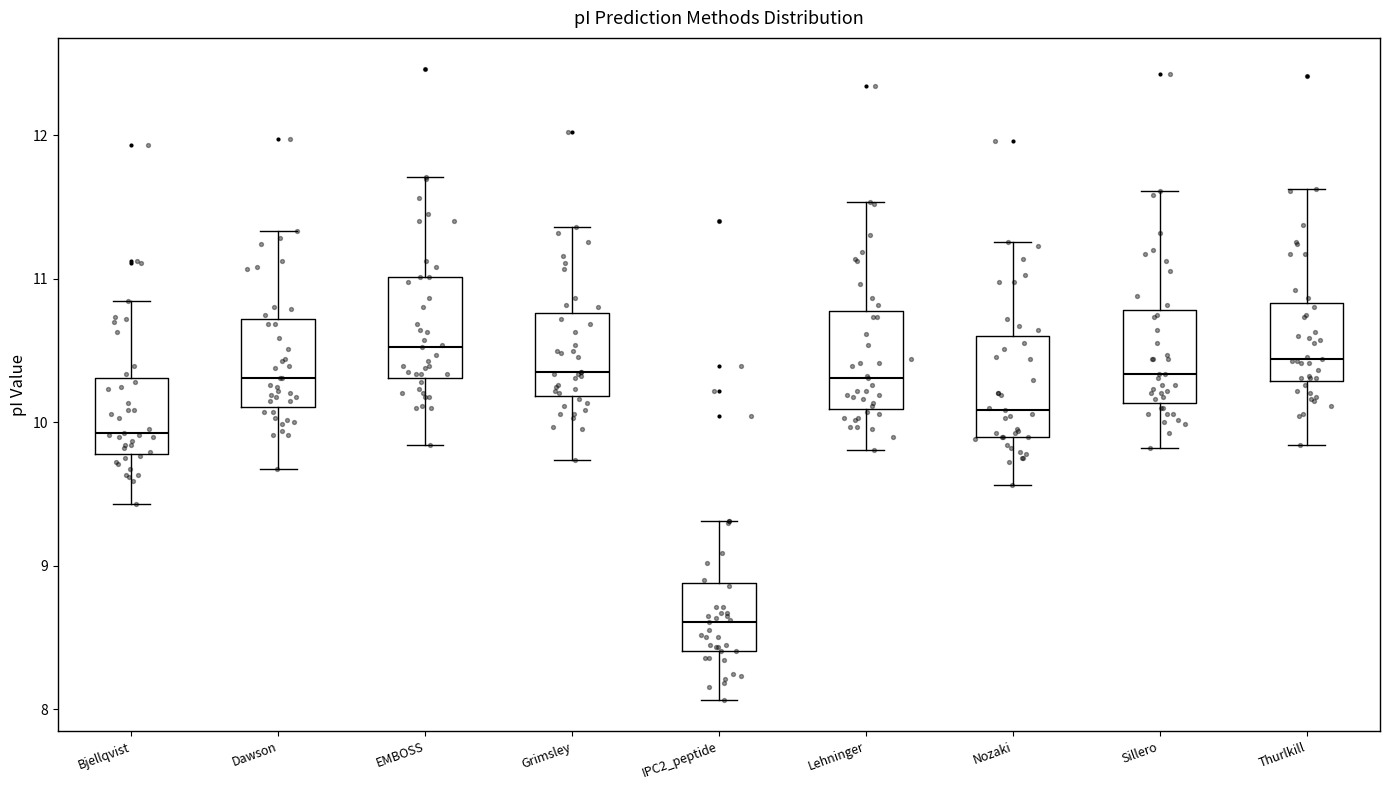

Which box has the lowest median line?

IPC2_peptide